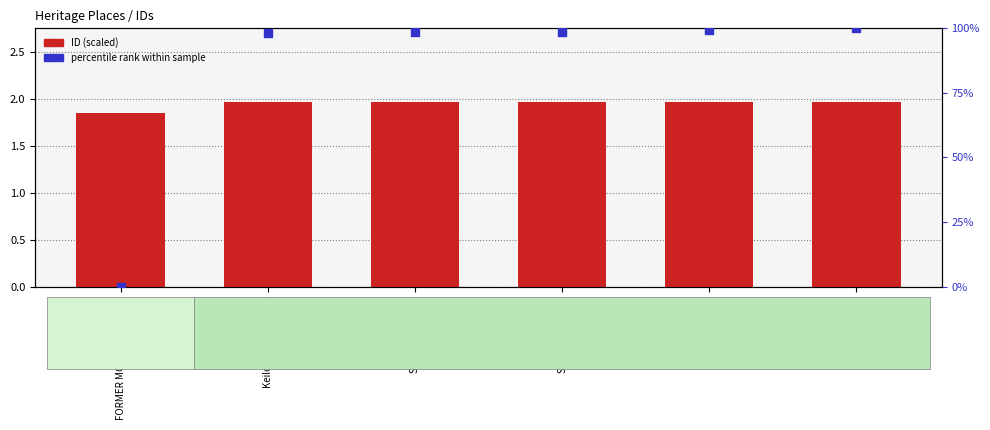

Which series has the widest spread of Y values?

percentile rank within sample